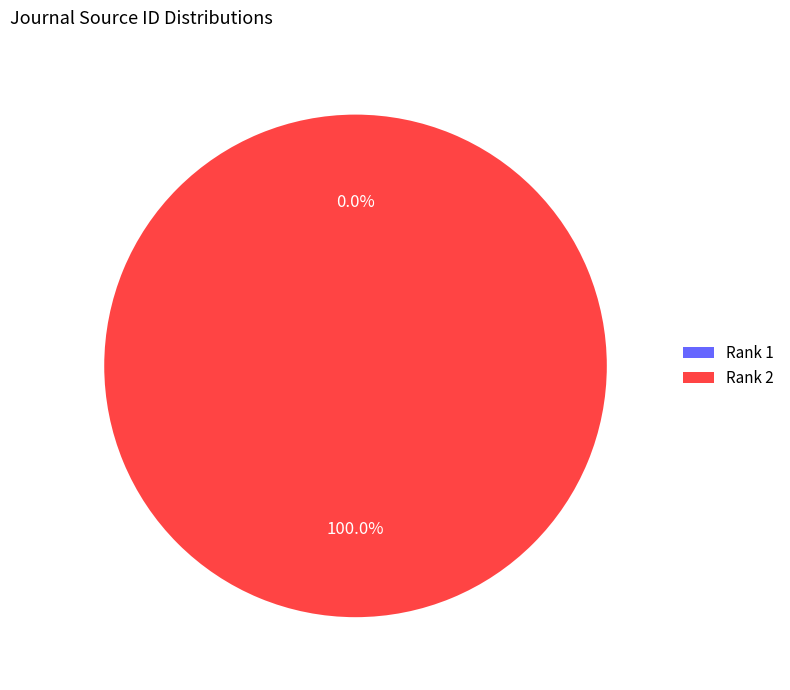

Which slice is the largest?

Rank 2